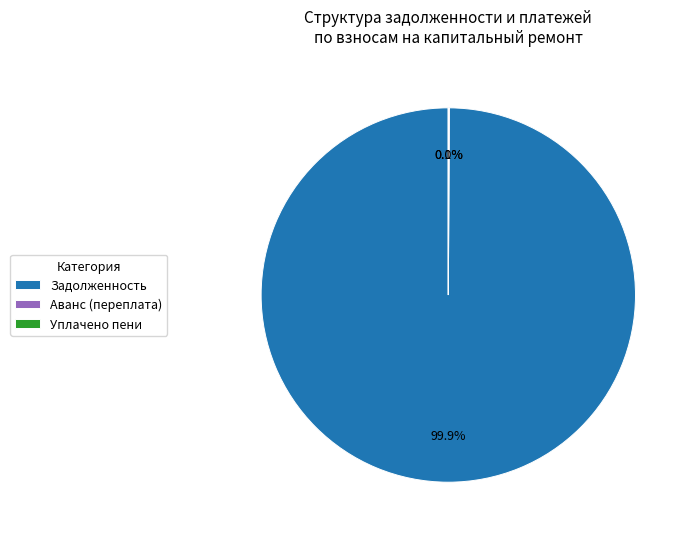

Does any single category account for the majority?

Yes